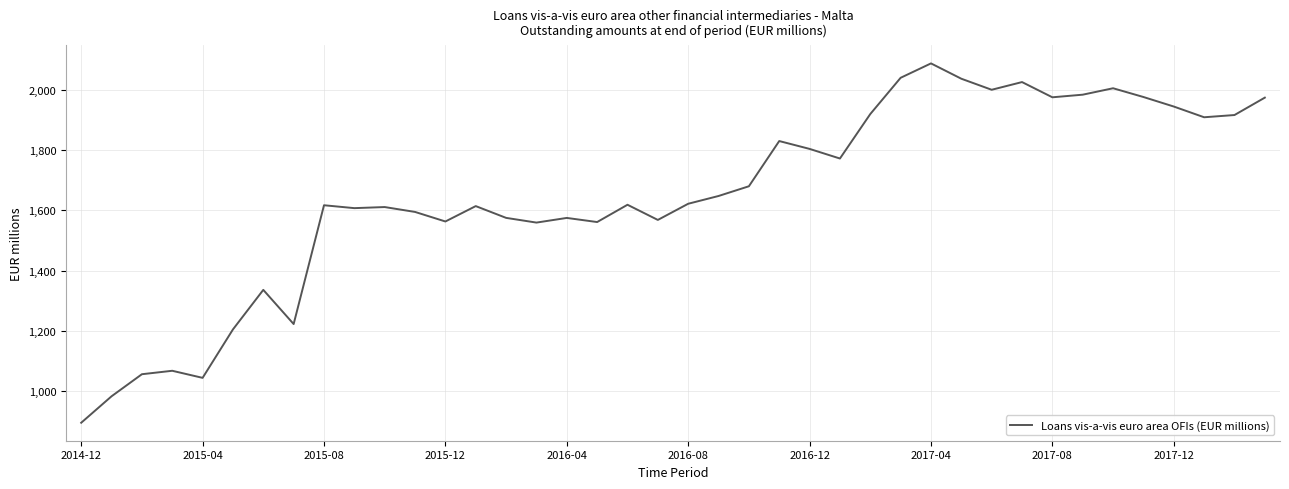

What is the minimum value shown in the chart?

895.6